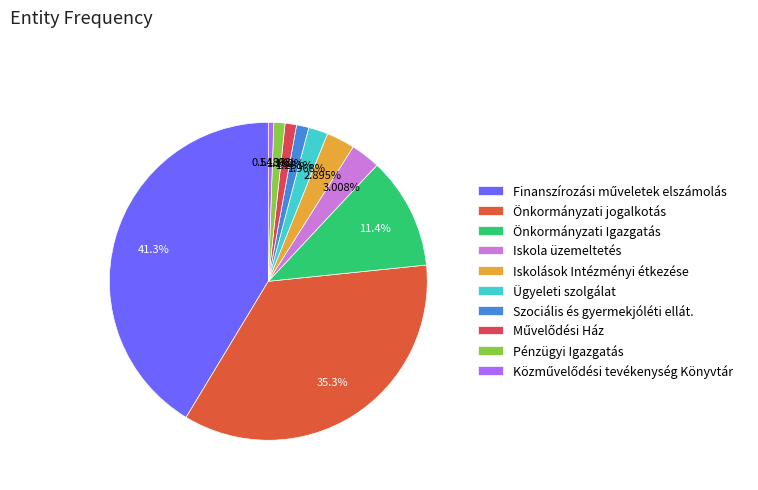

Combined, do Szociális és gyermekjóléti ellát. and Iskola üzemeltetés account for over 50%?

No